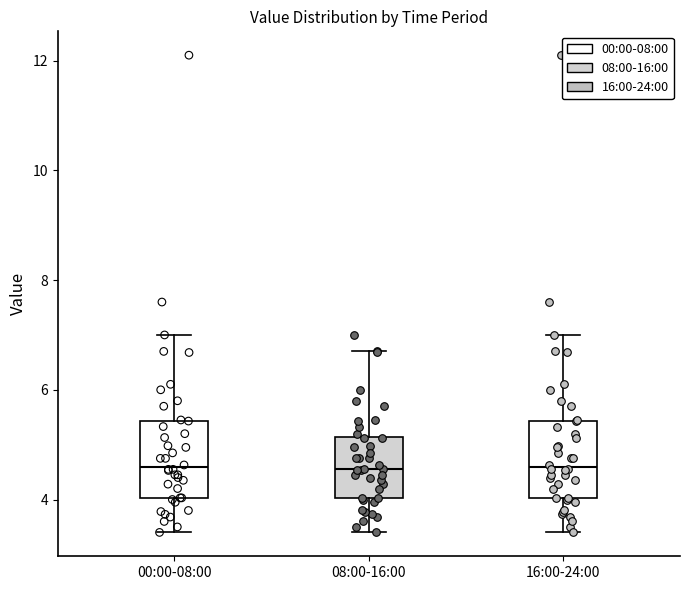

Reading left to right, read every box against the y-axis: the position of its median line, the range the box covers, and the ends of its whiskers. The values are not printed on the chart, so give them approximately, as read against the axis.

00:00-08:00: median 4.6, box 4.0 to 5.4, whiskers 3.4 to 7.0
08:00-16:00: median 4.6, box 4.0 to 5.2, whiskers 3.4 to 6.8
16:00-24:00: median 4.6, box 4.0 to 5.4, whiskers 3.4 to 7.0